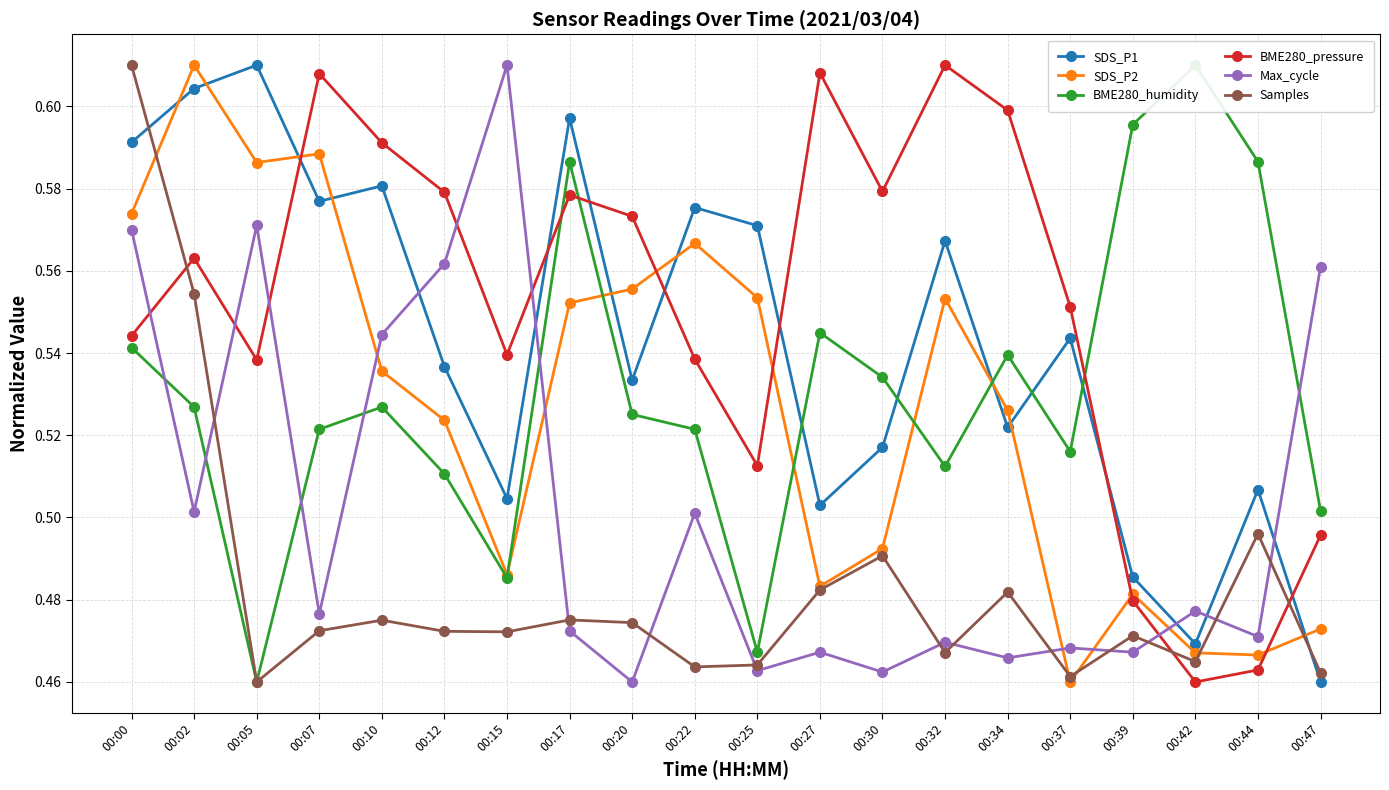

What is the highest value of the BME280_pressure series?

0.6